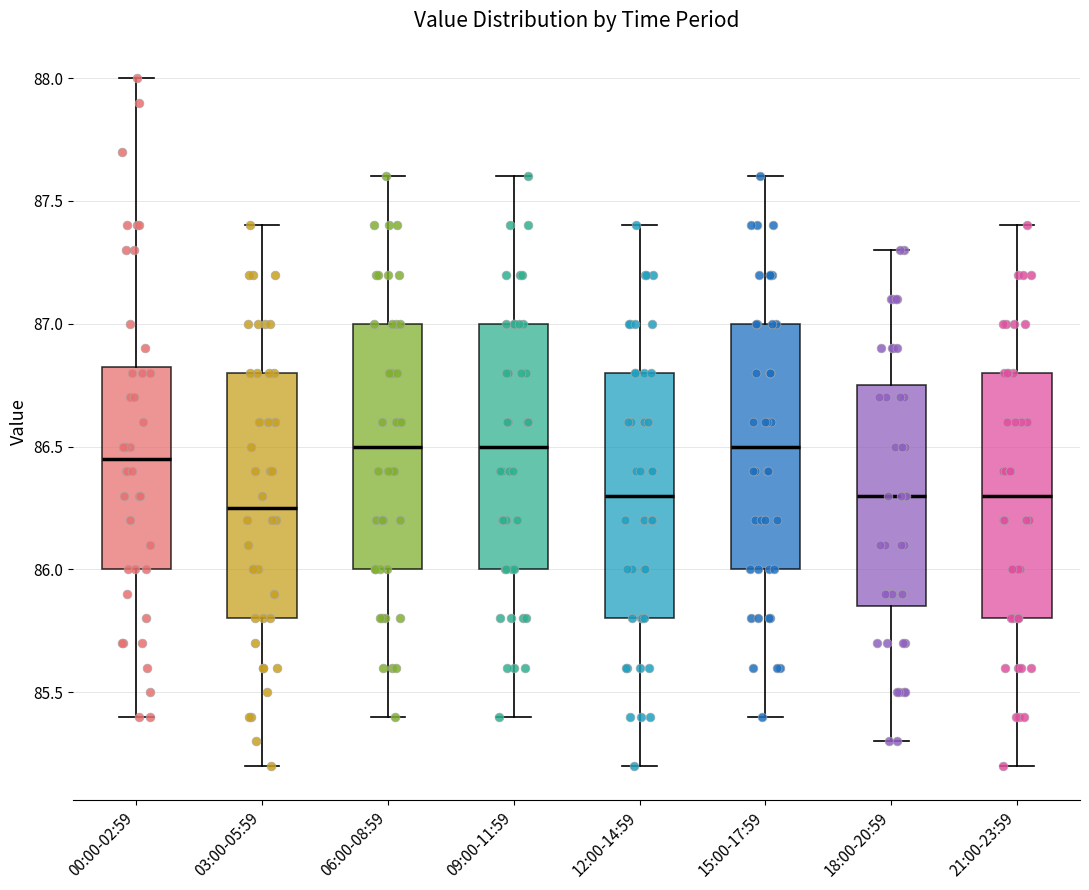

Reading left to right, read every box against the y-axis: the position of its median line, the range the box covers, and the ends of its whiskers. The values are not printed on the chart, so give them approximately, as read against the axis.

00:00-02:59: median 86.45, box 86.00 to 86.85, whiskers 85.40 to 88.00
03:00-05:59: median 86.25, box 85.80 to 86.80, whiskers 85.20 to 87.40
06:00-08:59: median 86.50, box 86.00 to 87.00, whiskers 85.40 to 87.60
09:00-11:59: median 86.50, box 86.00 to 87.00, whiskers 85.40 to 87.60
12:00-14:59: median 86.30, box 85.80 to 86.80, whiskers 85.20 to 87.40
15:00-17:59: median 86.50, box 86.00 to 87.00, whiskers 85.40 to 87.60
18:00-20:59: median 86.30, box 85.85 to 86.75, whiskers 85.30 to 87.30
21:00-23:59: median 86.30, box 85.80 to 86.80, whiskers 85.20 to 87.40